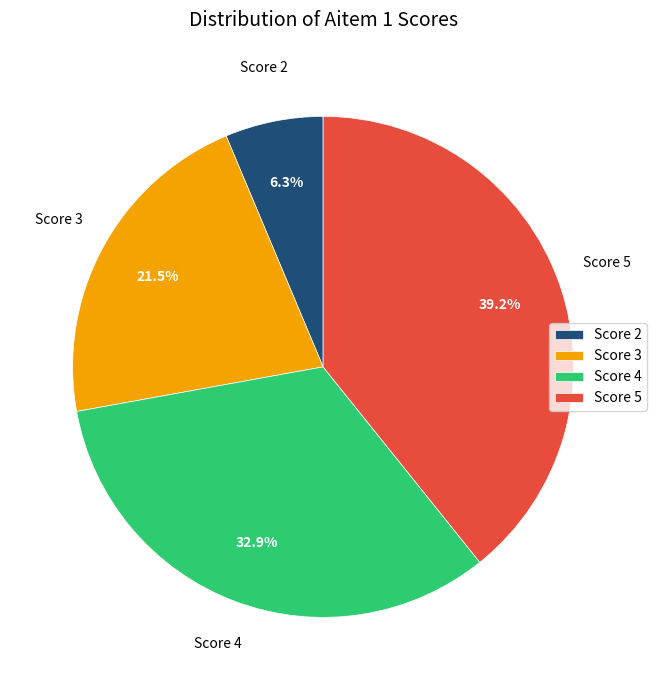

What is the total percentage of Score 5 and Score 4?

72.2%